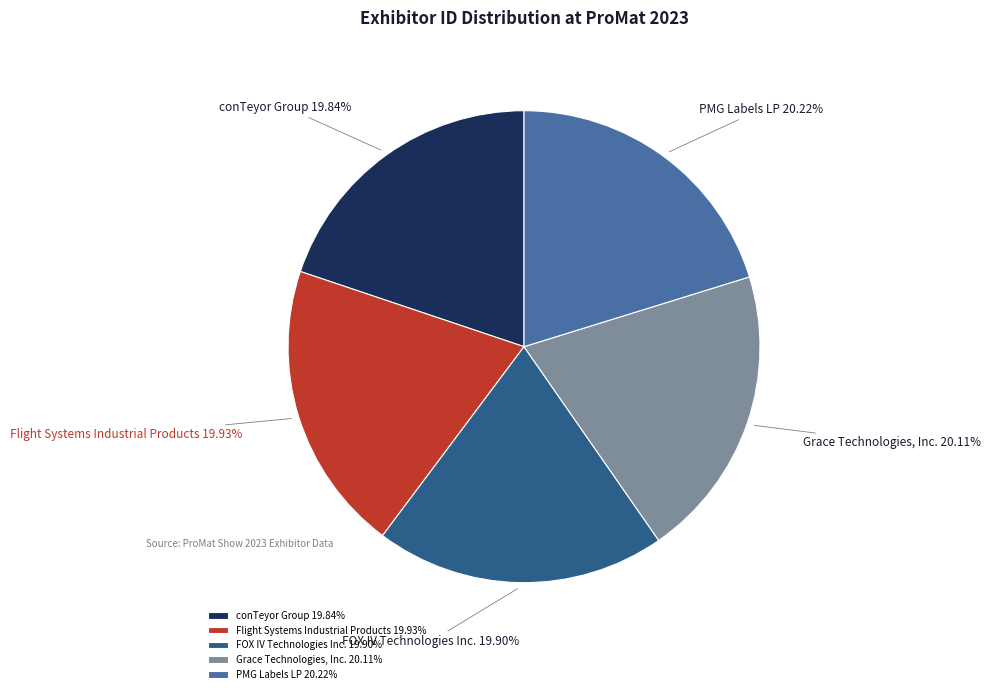

Count the number of slices in the pie.

5